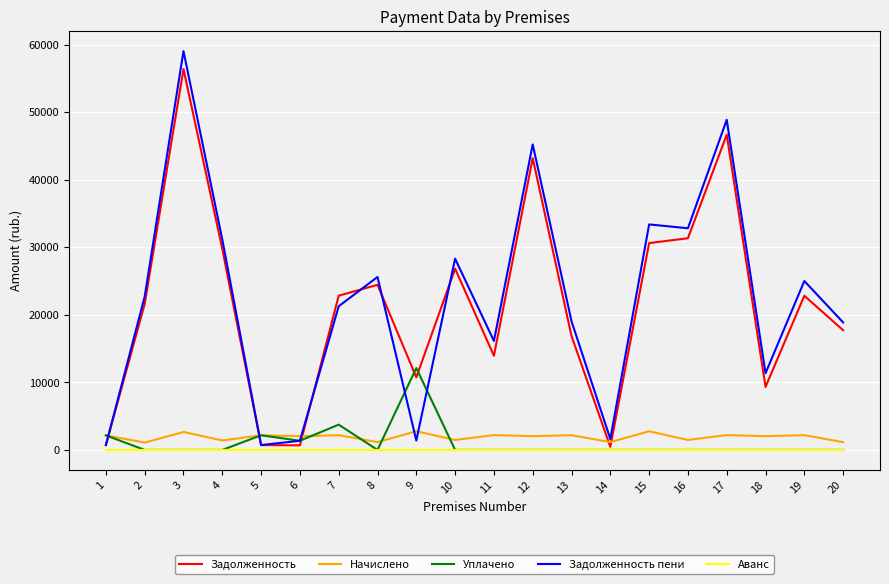

At which category is the sum across all series the highest?

3